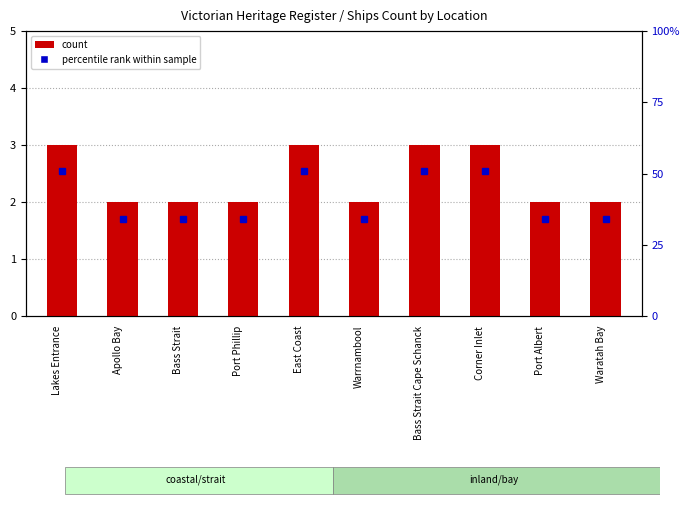

At which category does the chart reach its peak across all series?

Lakes Entrance